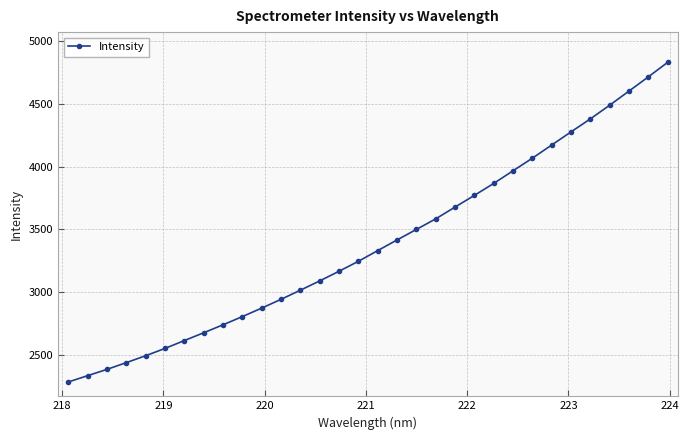

What is the difference between the second highest and second lowest values?

2385.6